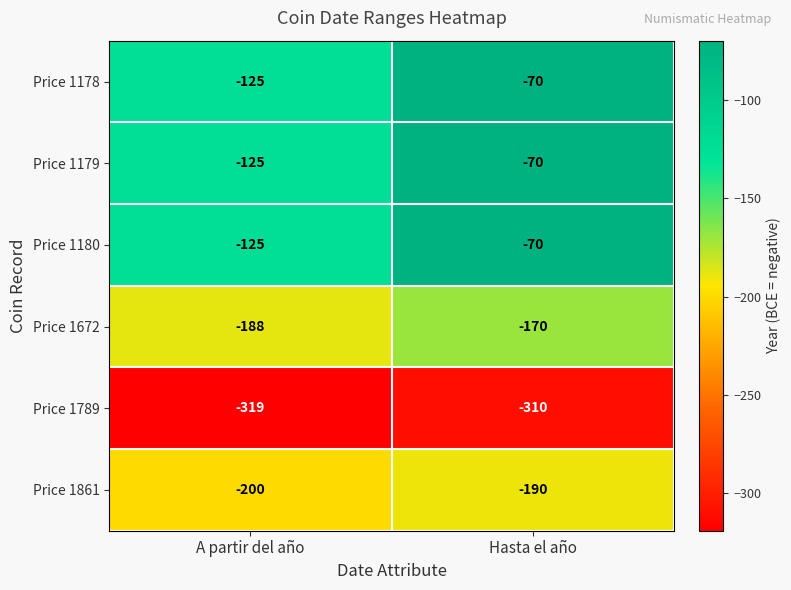

True or false: Price 1672 has a value of -105 at A partir del año.

False